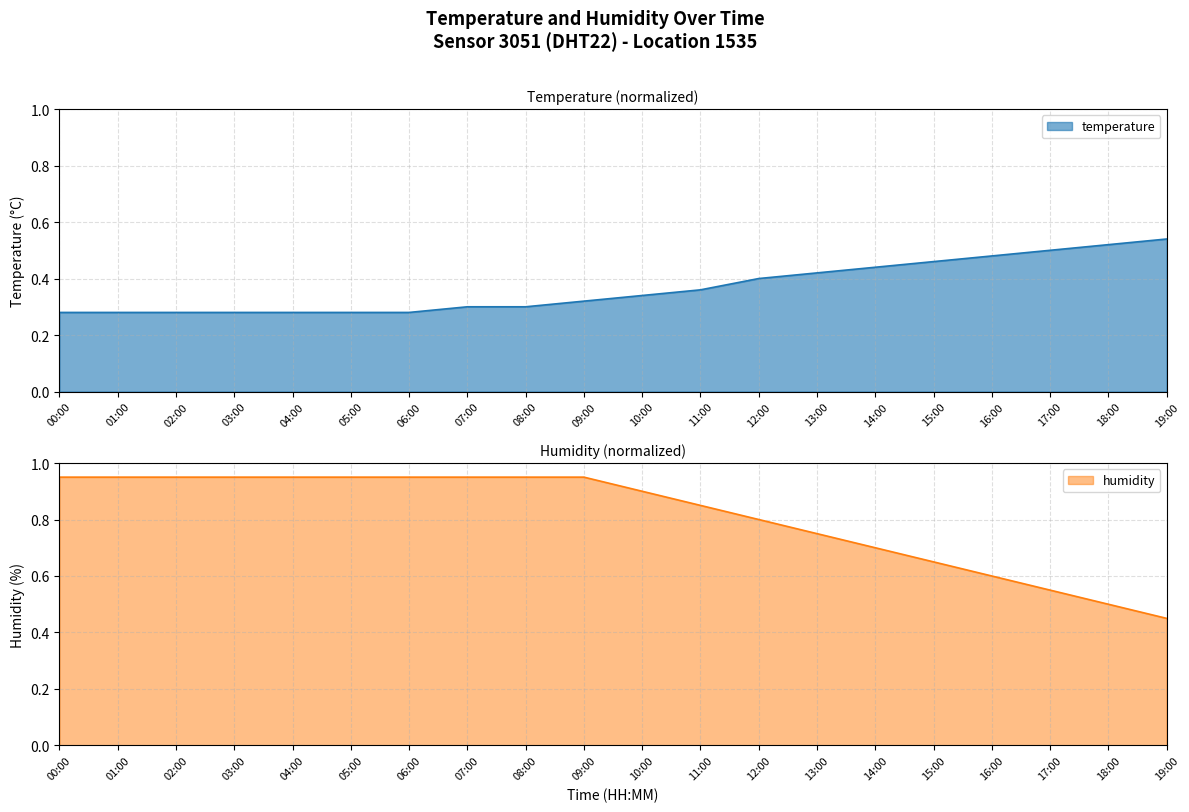

The temperature series shows 0.5 at 19:00. True or false?

True